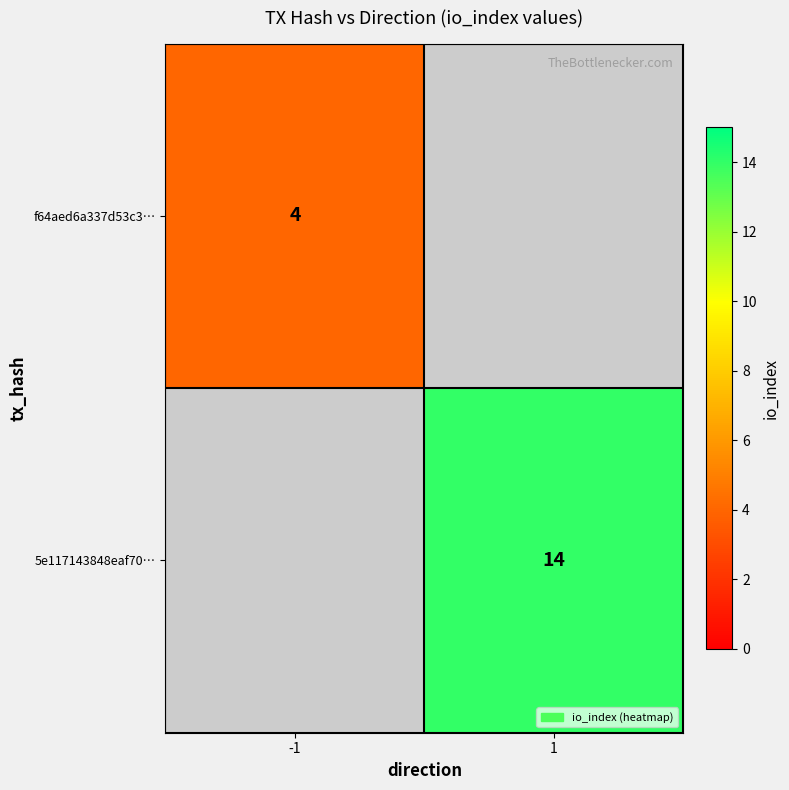

Which category has the highest value across all series?

1